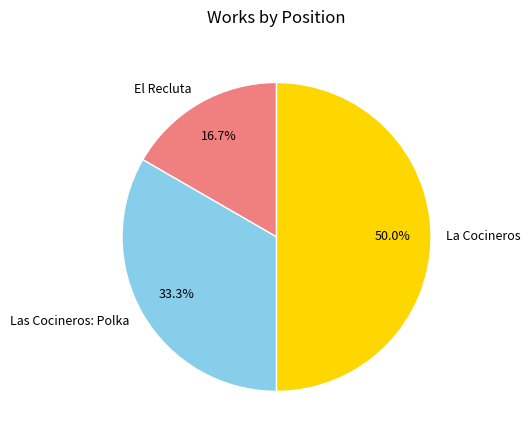

True or false: Las Cocineros: Polka accounts for 33% of the total.

True